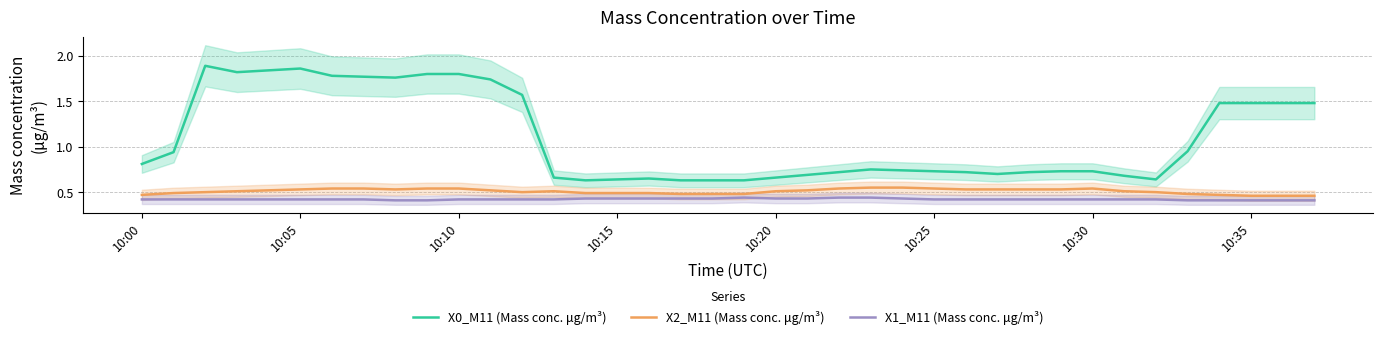

The X0_M11 (Mass conc. μg/m³) series shows 1.2 at 10:25. True or false?

False